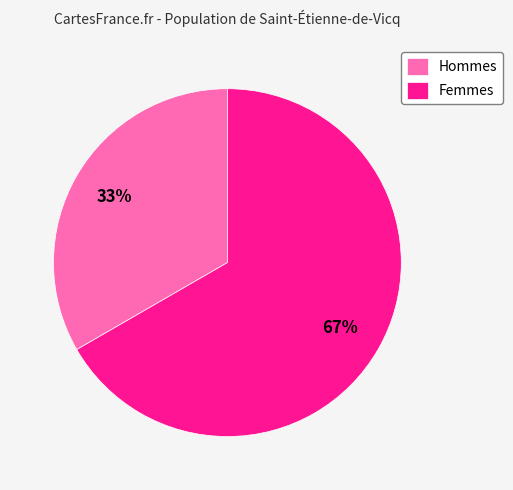

What is the majority slice?

Femmes